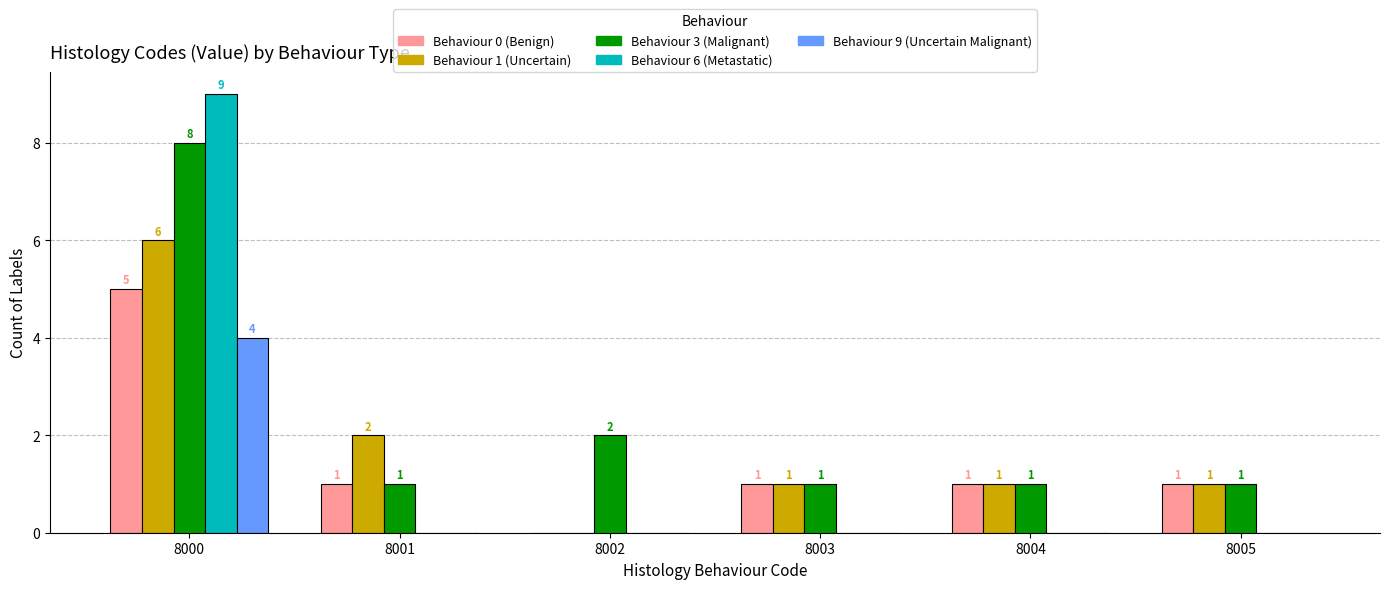

Reading right to left, transcribe all the data shown in this chart.

Behaviour 0 (Benign): 1	1	1	0	1	5
Behaviour 1 (Uncertain): 1	1	1	0	2	6
Behaviour 3 (Malignant): 1	1	1	2	1	8
Behaviour 6 (Metastatic): 0	0	0	0	0	9
Behaviour 9 (Uncertain Malignant): 0	0	0	0	0	4